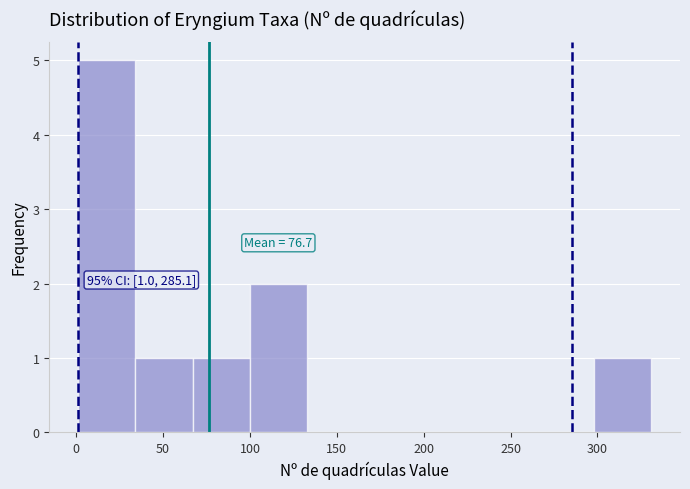

Over which range of the x-axis is the bar tallest?

1 to 34